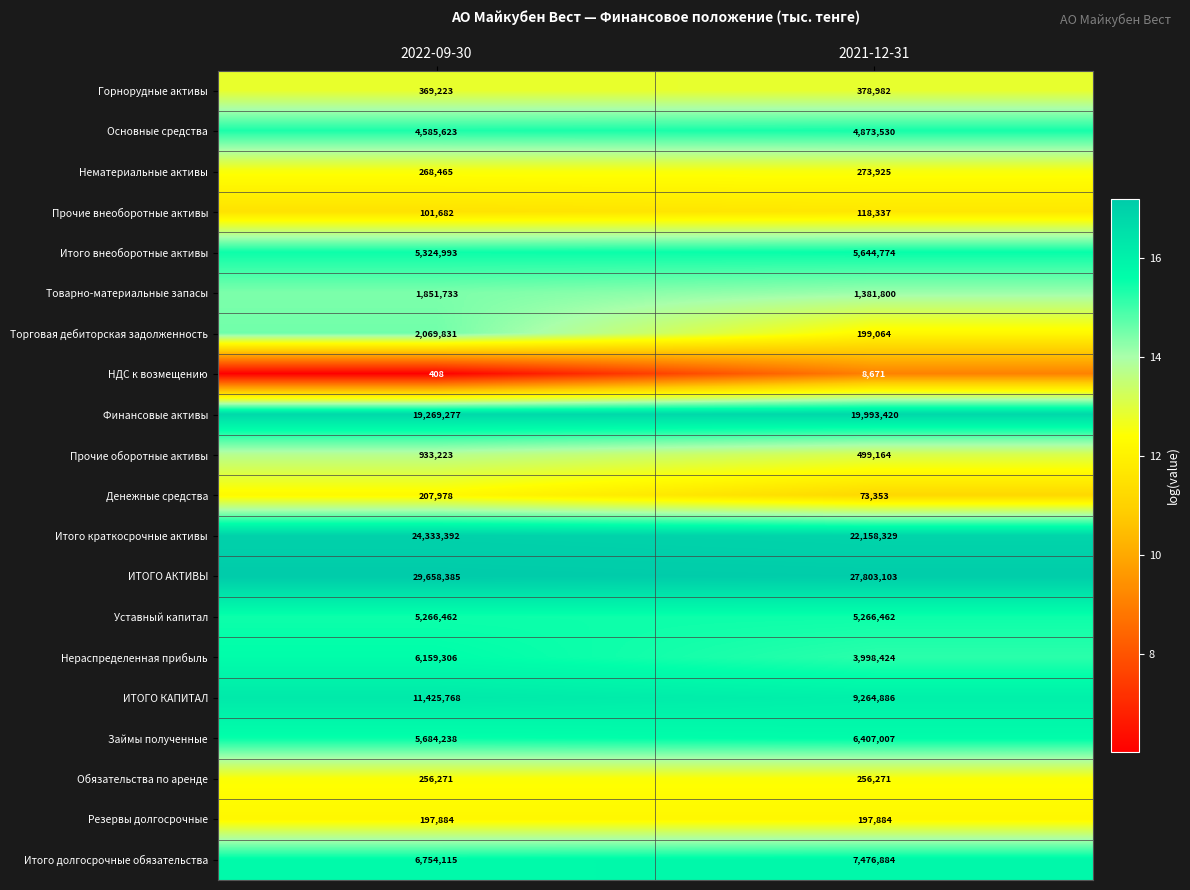

How many categories are shown in the chart?

2